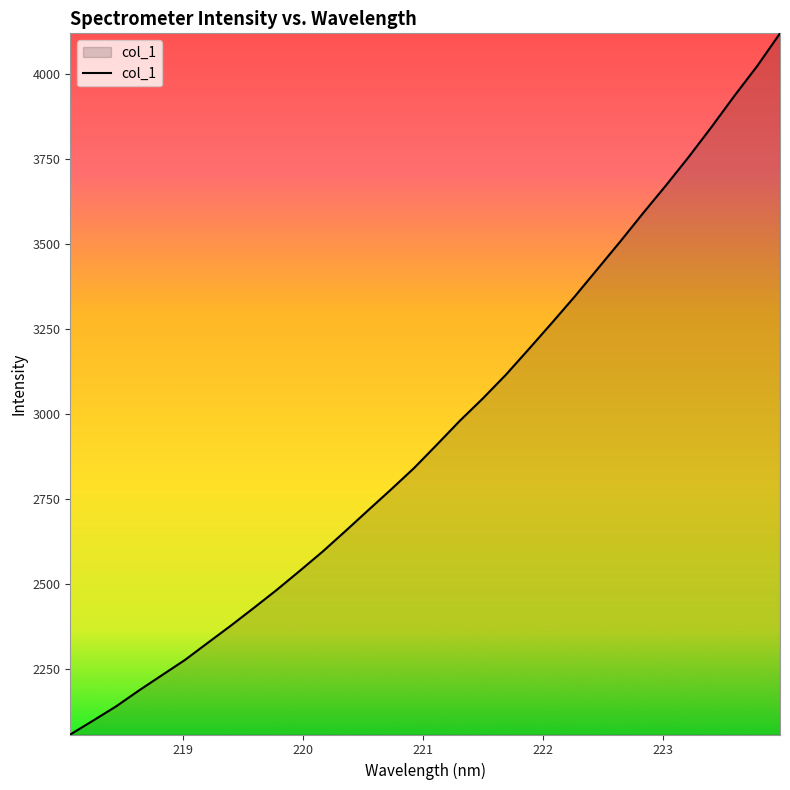

What is the minimum value shown in the chart?

2058.4